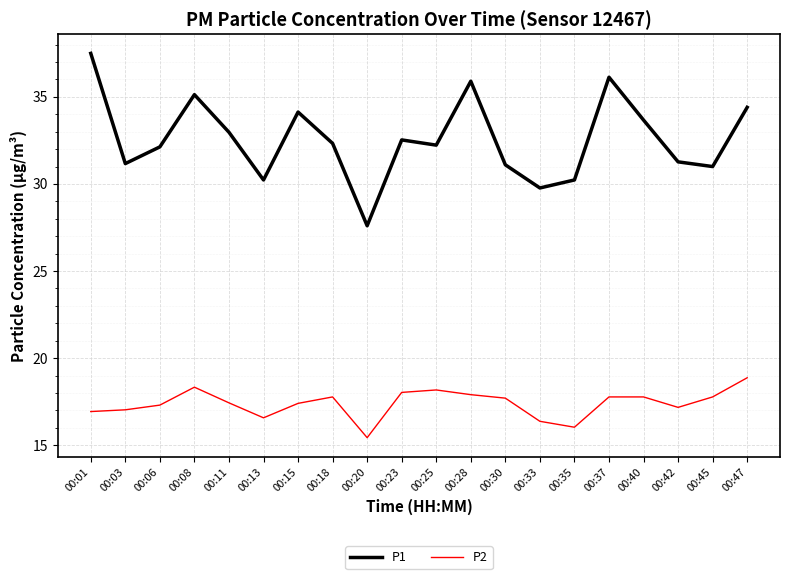

Which category has the highest value in the P2 series?

00:47